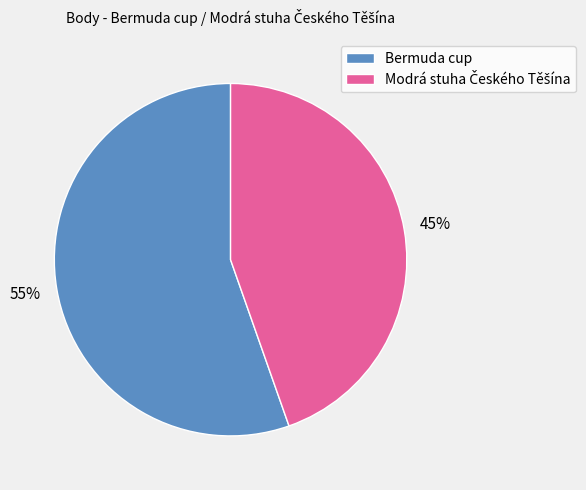

What percentage is the Bermuda cup slice, to the nearest percent?

55%